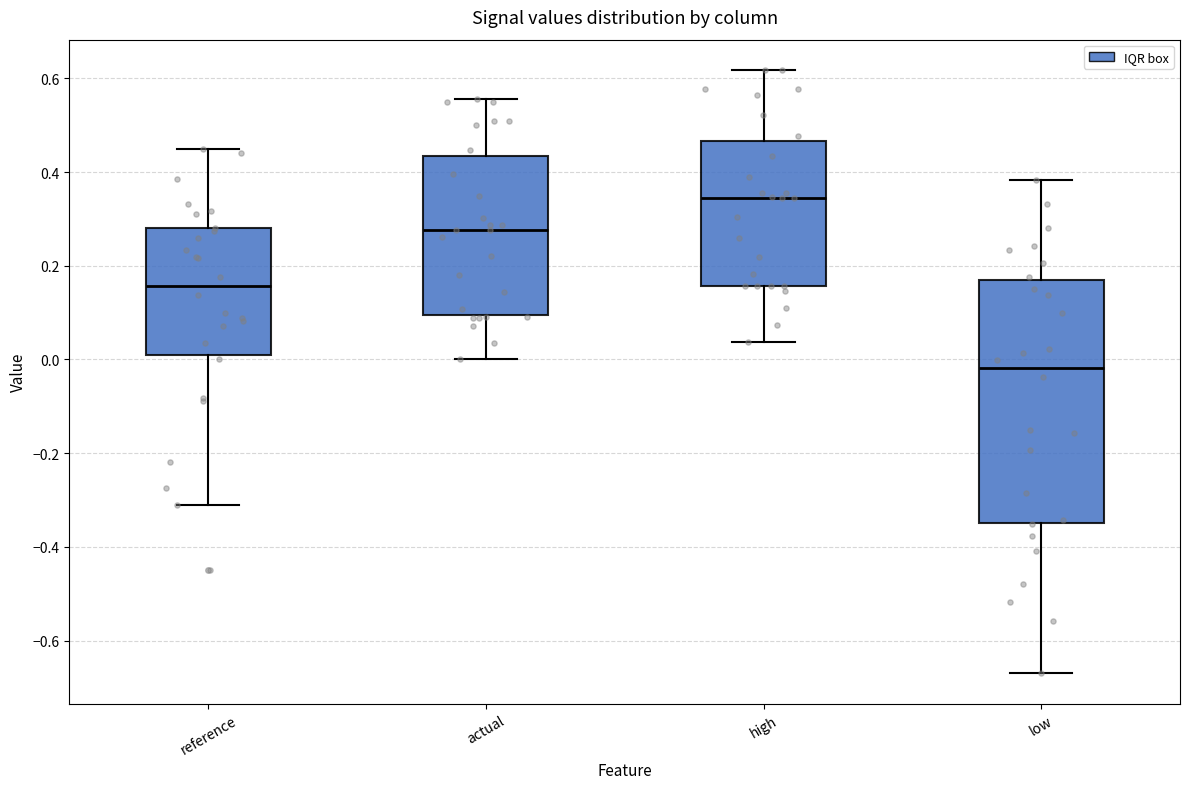

Reading left to right, read every box against the y-axis: the position of its median line, the range the box covers, and the ends of its whiskers. The values are not printed on the chart, so give them approximately, as read against the axis.

reference: median 0.16, box 0.00 to 0.28, whiskers -0.30 to 0.46
actual: median 0.28, box 0.10 to 0.44, whiskers 0.00 to 0.56
high: median 0.34, box 0.16 to 0.46, whiskers 0.04 to 0.62
low: median -0.02, box -0.34 to 0.16, whiskers -0.68 to 0.38